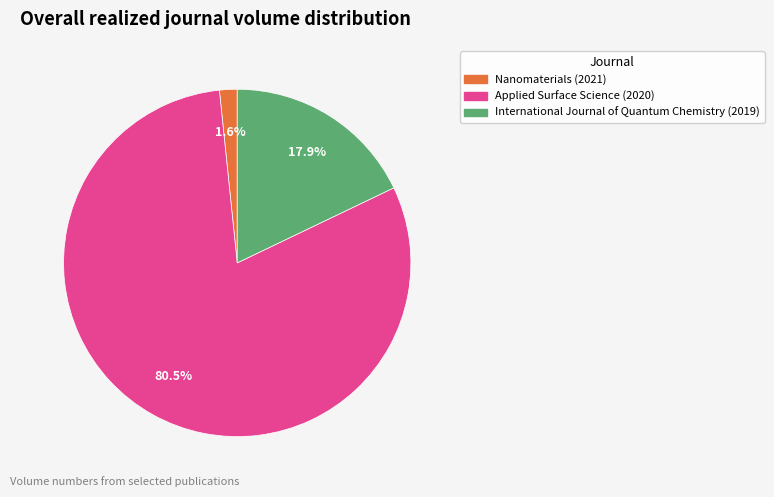

Which has a higher value, Nanomaterials (2021) or International Journal of Quantum Chemistry (2019)?

International Journal of Quantum Chemistry (2019)